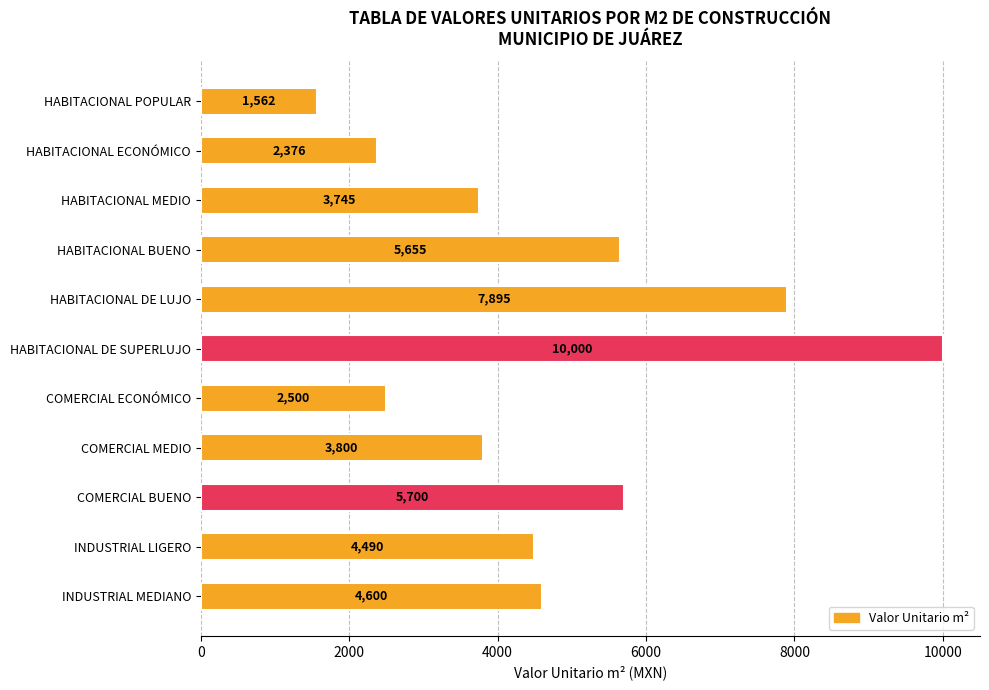

Does the chart contain any negative values?

No